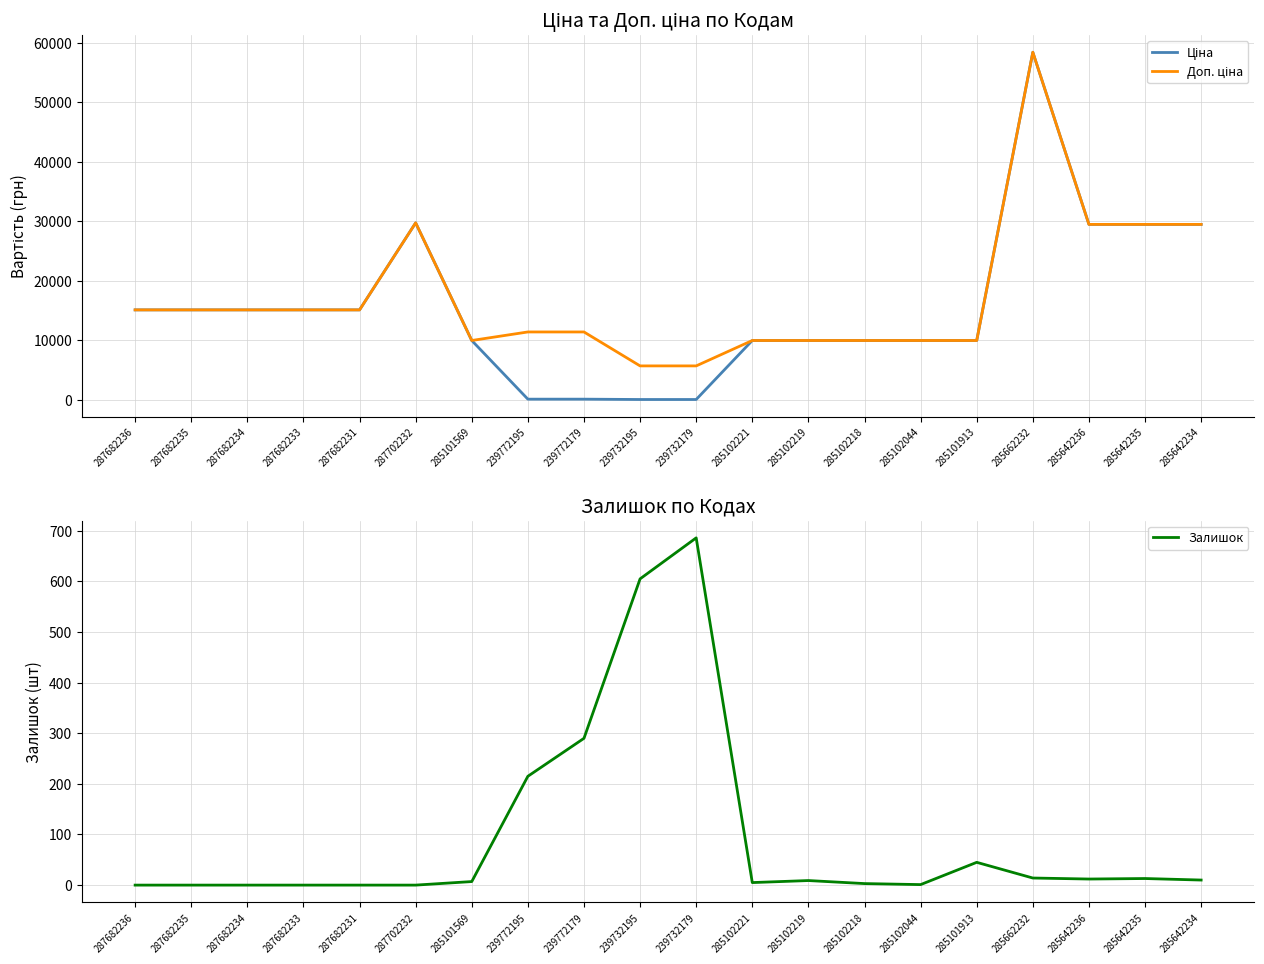

True or false: Залишок and Доп. ціна cross at least once.

False